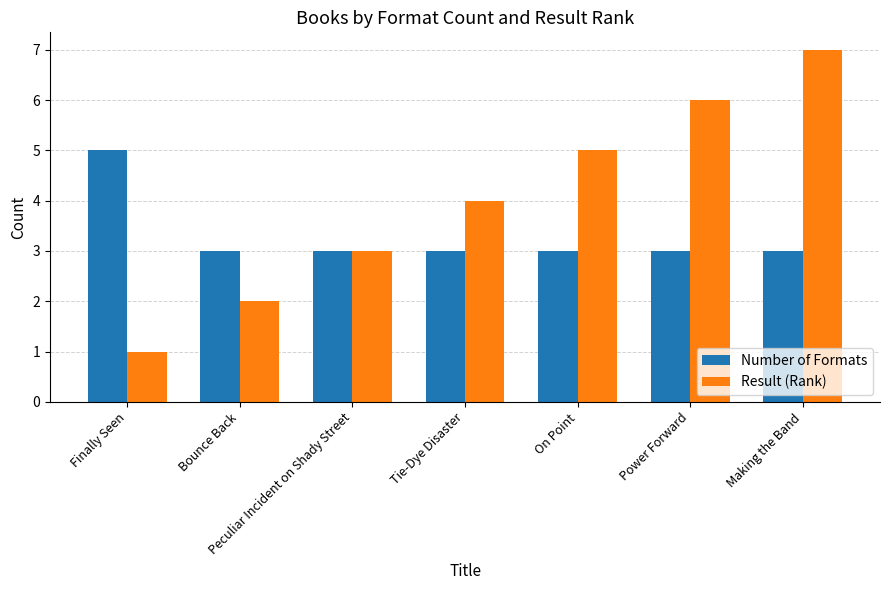

At which label does Result (Rank) reach its peak?

Making the Band